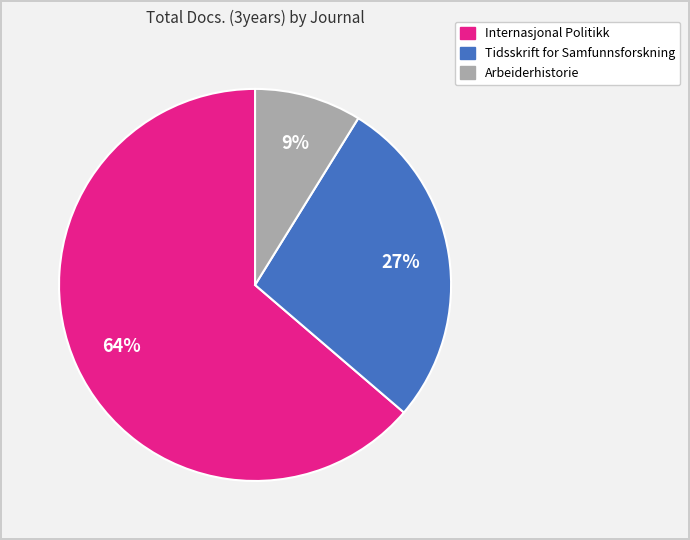

To the nearest percent, what is the combined percentage of Internasjonal Politikk and Tidsskrift for Samfunnsforskning?

91%